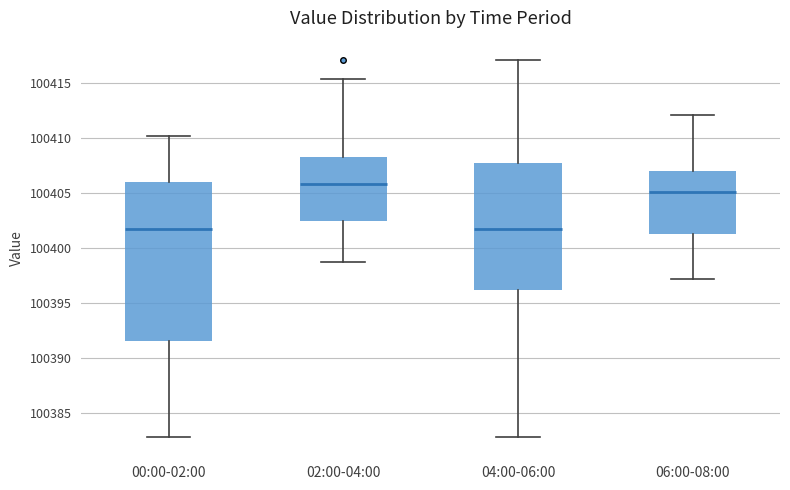

Where does the median line of the box for 00:00-02:00 sit on the y-axis? The values are not printed on the chart, so give them approximately, as read against the axis.

100402.0